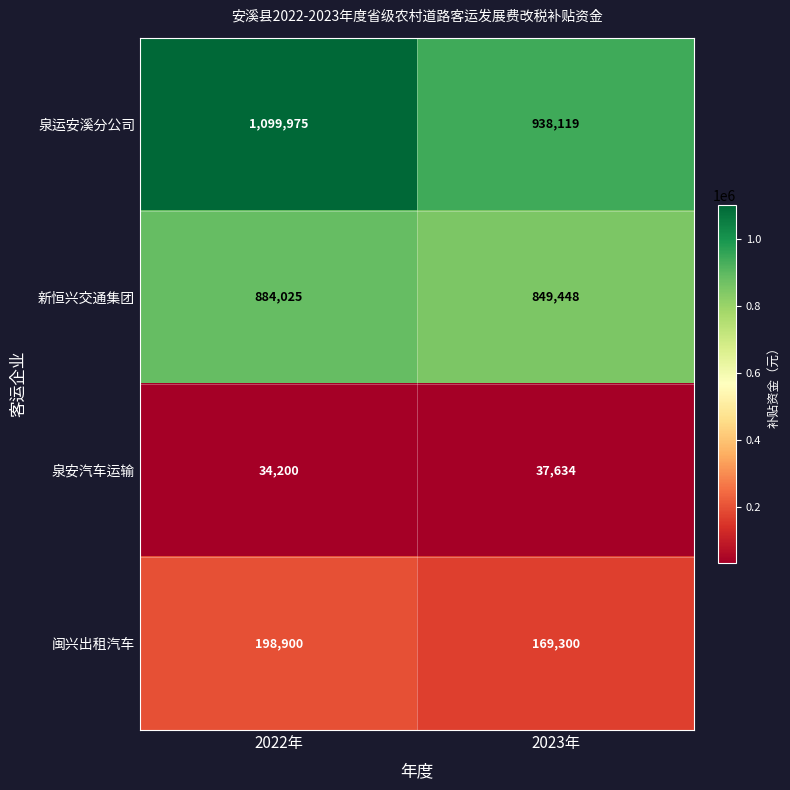

What is the difference between the 泉安汽车运输 values at 2023年 and 2022年?

3434